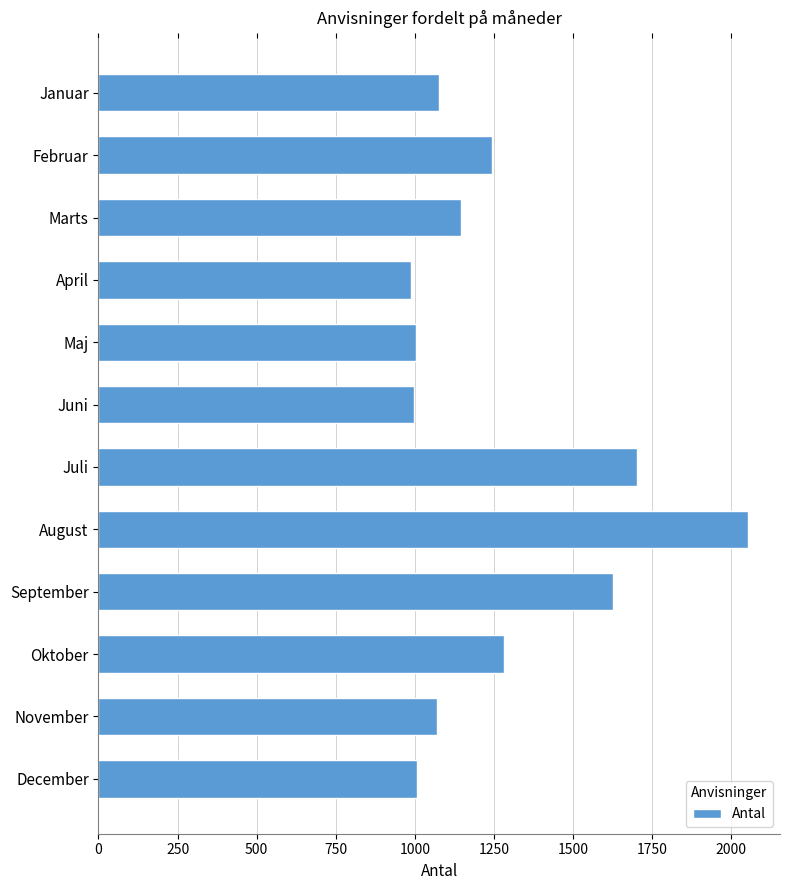

What is the maximum value shown in the chart?

2051